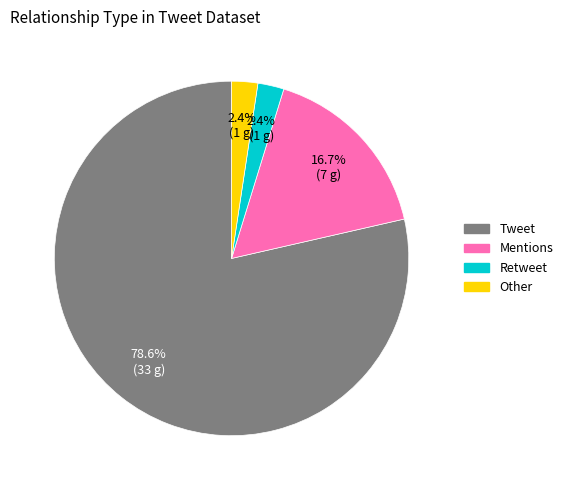

To the nearest percent, what percentage of the pie is Tweet?

79%